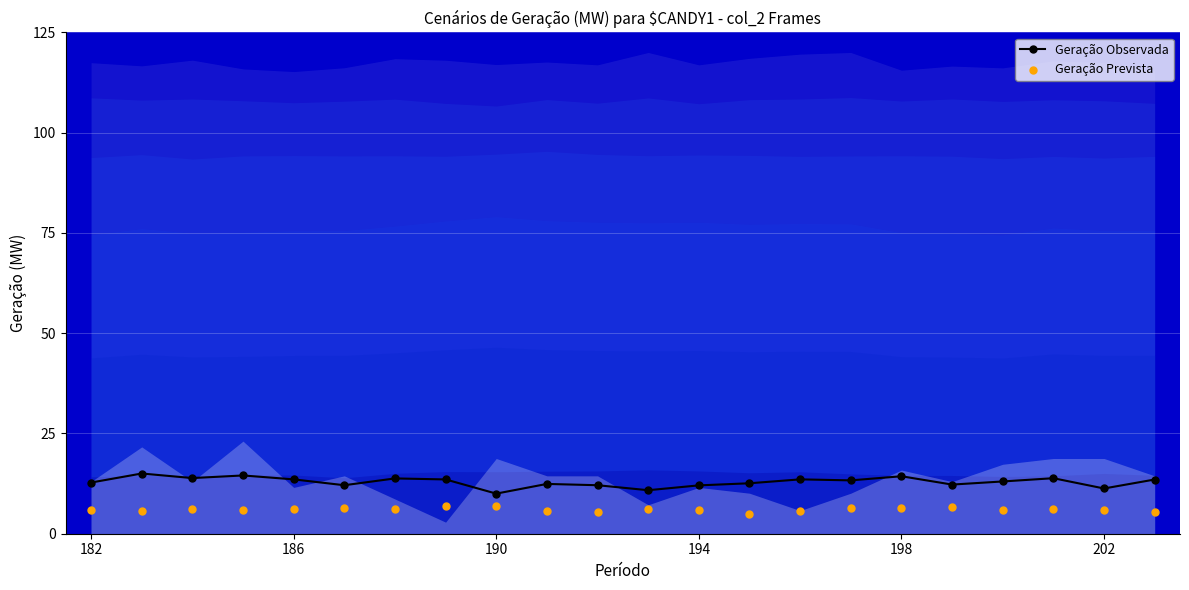

At how many categories does at least one series exceed 10?

21